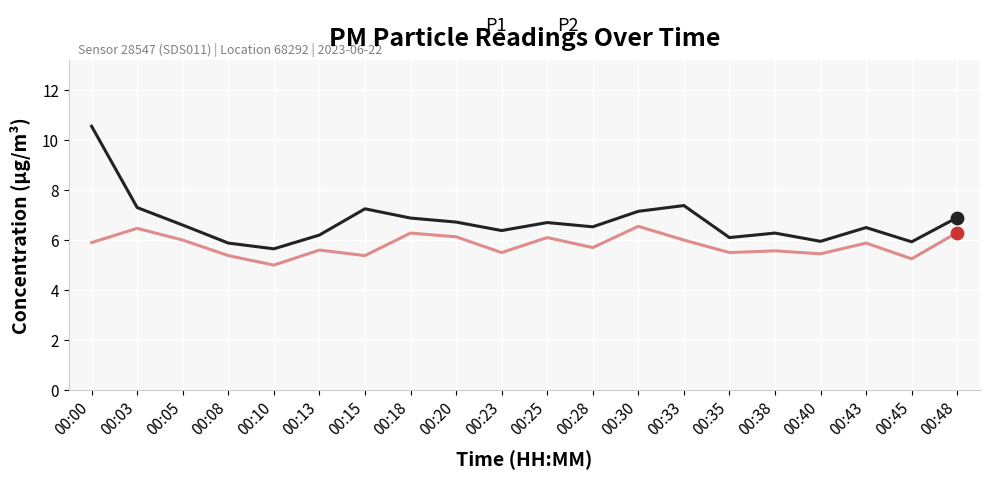

What is the difference between the highest and lowest values at 00:15?

1.9